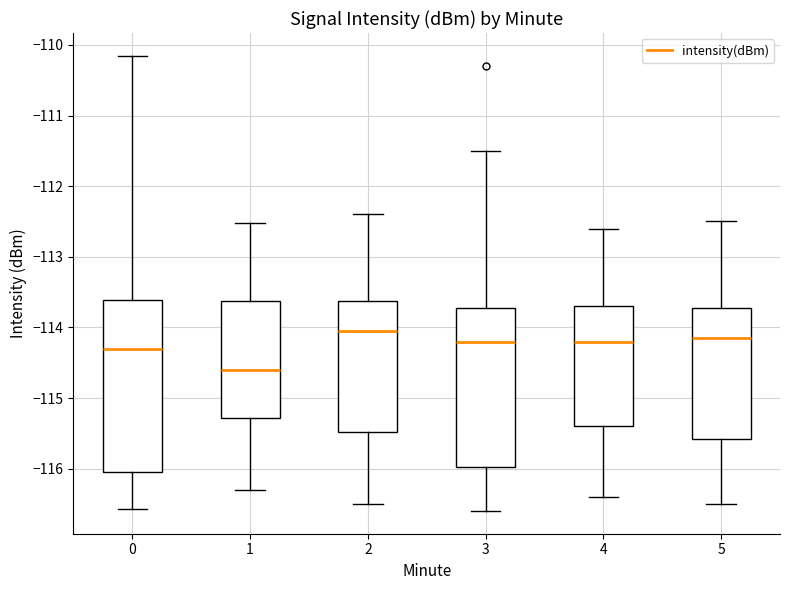

Reading left to right, read every box against the y-axis: the position of its median line, the range the box covers, and the ends of its whiskers. The values are not printed on the chart, so give them approximately, as read against the axis.

0: median -114.3, box -116.1 to -113.6, whiskers -116.6 to -110.2
1: median -114.6, box -115.3 to -113.6, whiskers -116.3 to -112.5
2: median -114.0, box -115.5 to -113.6, whiskers -116.5 to -112.4
3: median -114.2, box -116.0 to -113.7, whiskers -116.6 to -111.5
4: median -114.2, box -115.4 to -113.7, whiskers -116.4 to -112.6
5: median -114.1, box -115.6 to -113.7, whiskers -116.5 to -112.5